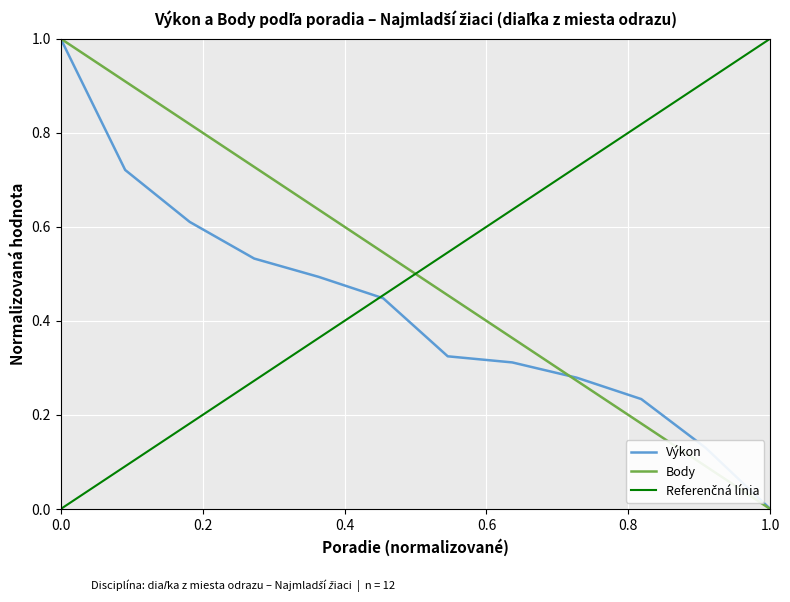

The Výkon series shows 0.0 at 1.0. True or false?

True